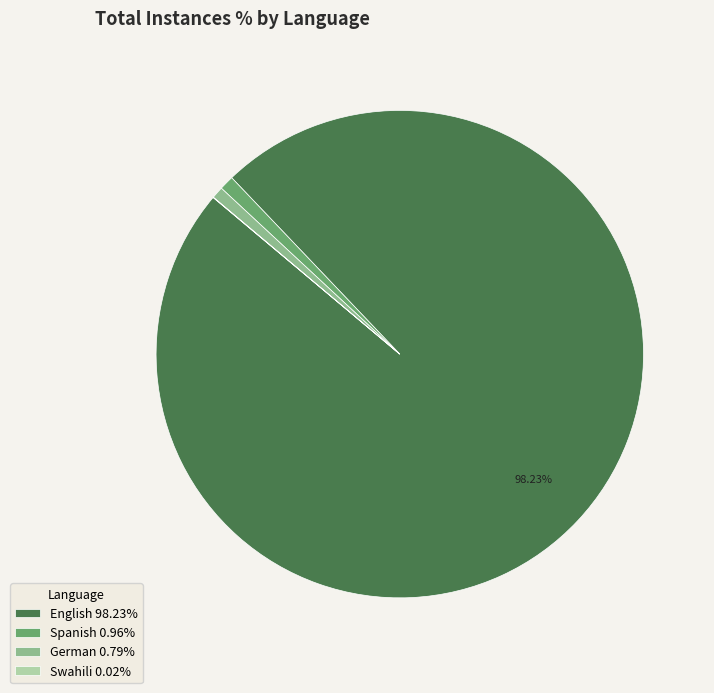

Is there a majority slice in this chart?

Yes